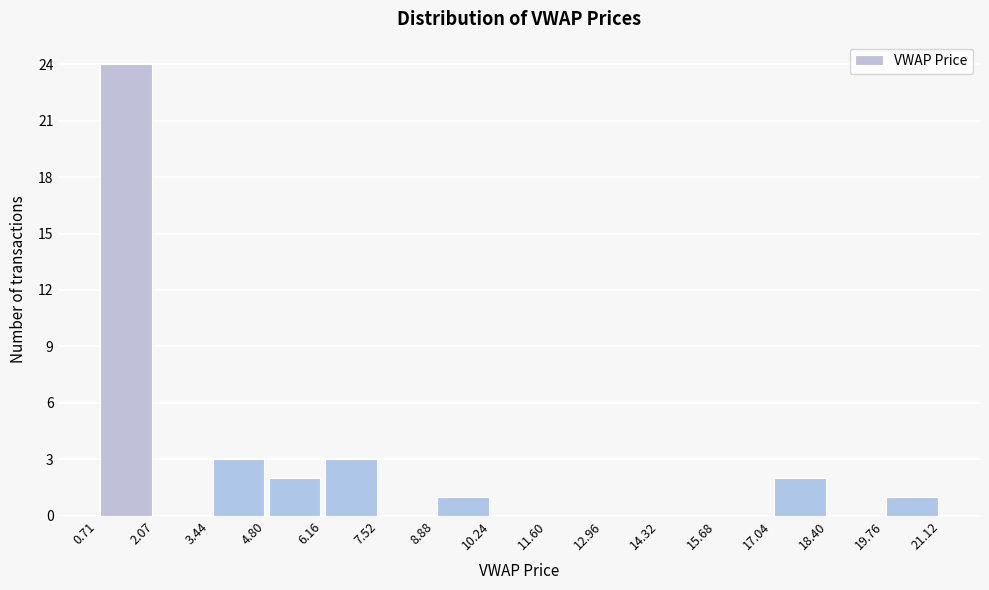

Over which range of the x-axis is the bar tallest?

0.71 to 2.07